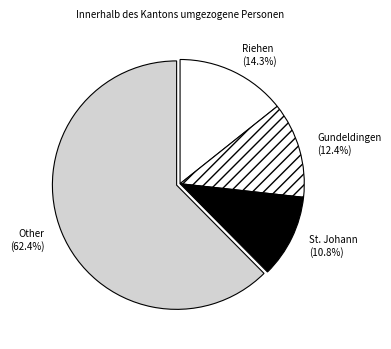

Count the number of slices in the pie.

4